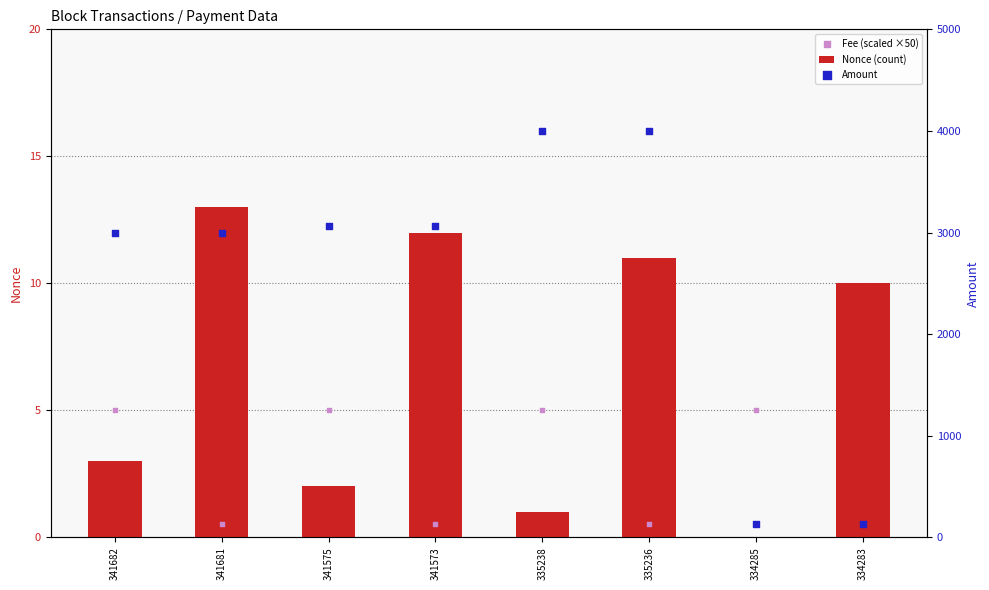

Which series contains the highest Y value?

Amount